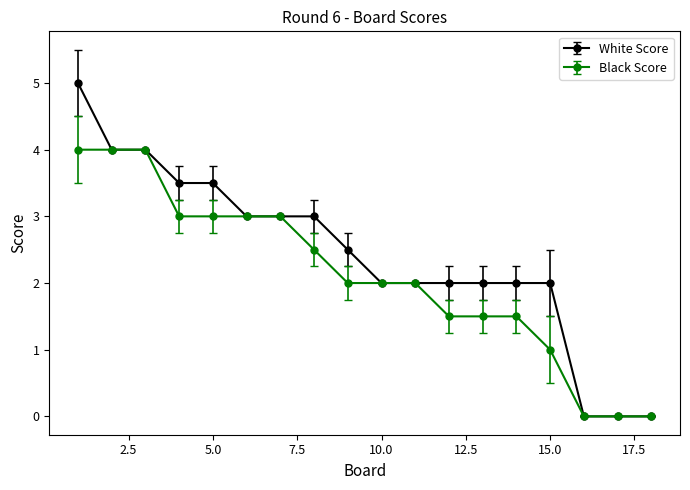

What is the value of the White Score point at the 11th from the left?

2.0